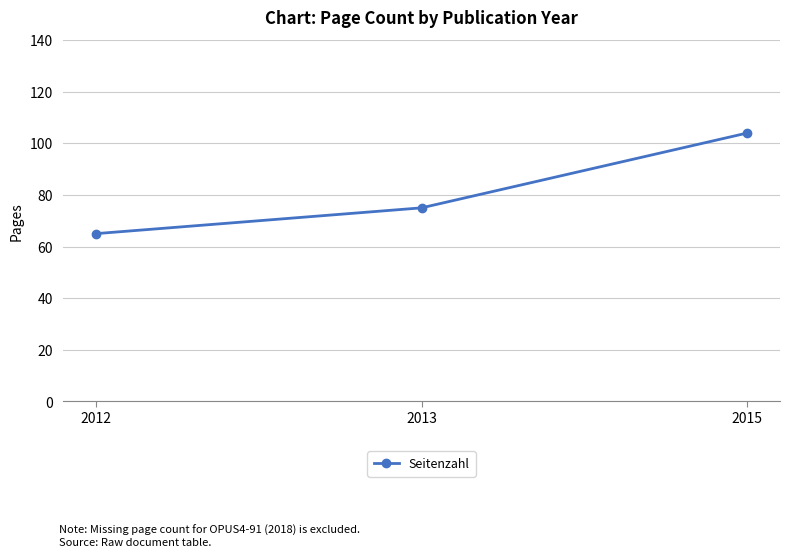

Does the chart have visible grid lines?

Yes